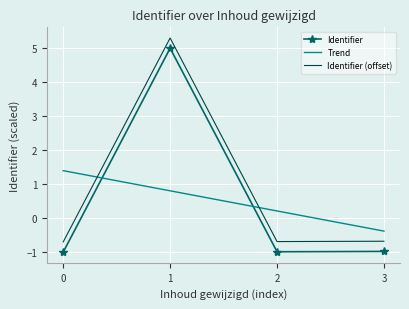

True or false: Identifier has a value of -0.4 at 2.

False